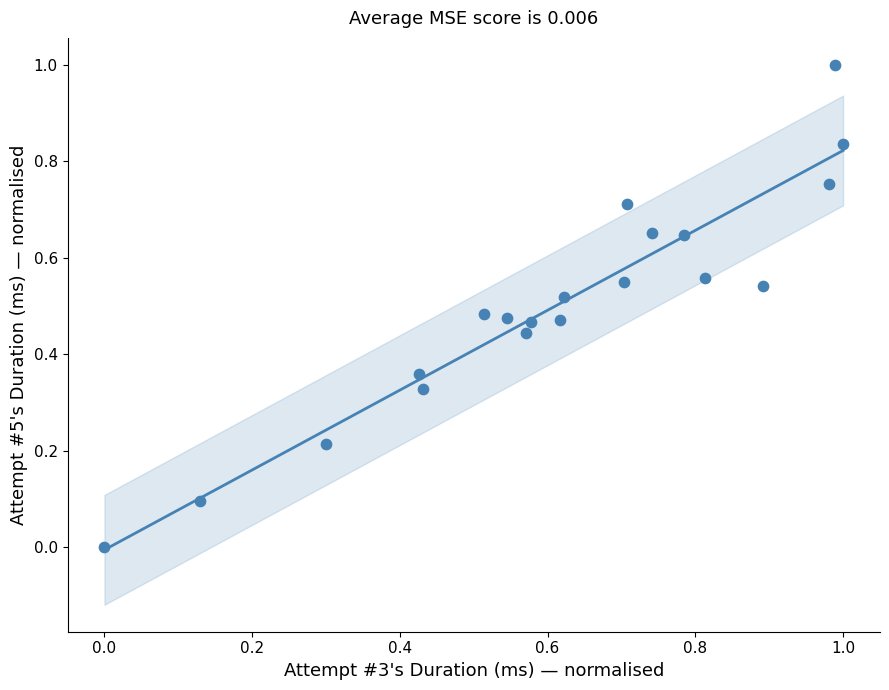

What is the range of Y values (max minus min)?

1.0